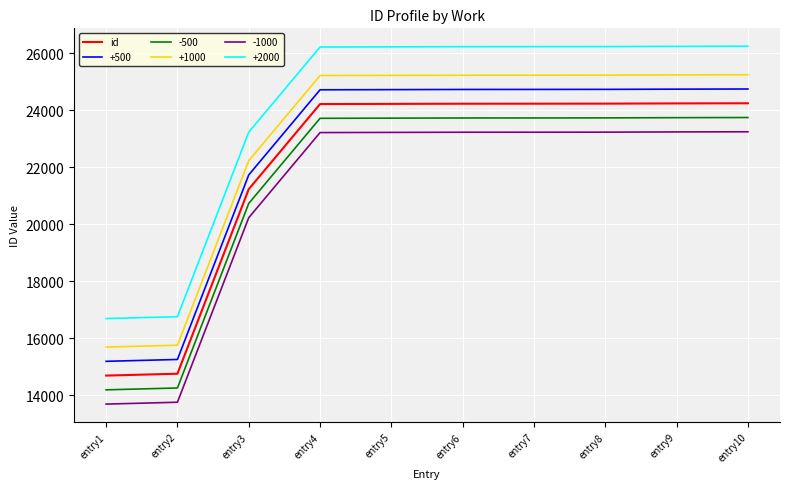

Where is -500 nearest to the value 18963?

entry3